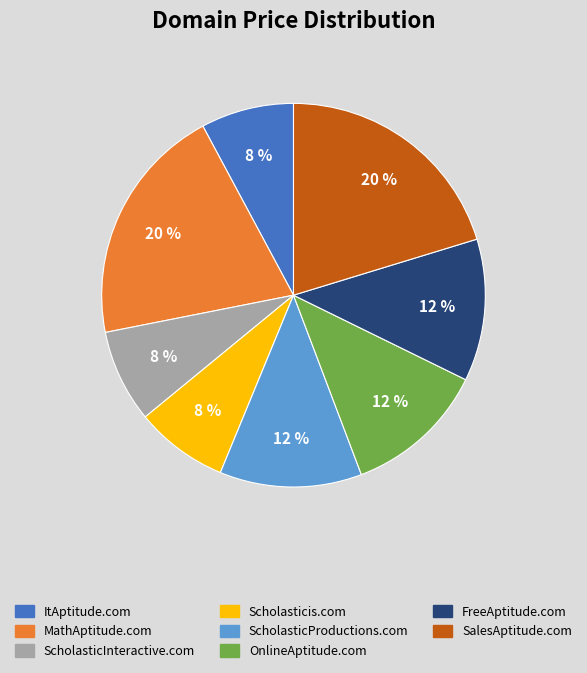

Do OnlineAptitude.com and FreeAptitude.com together represent more than half of the pie?

No